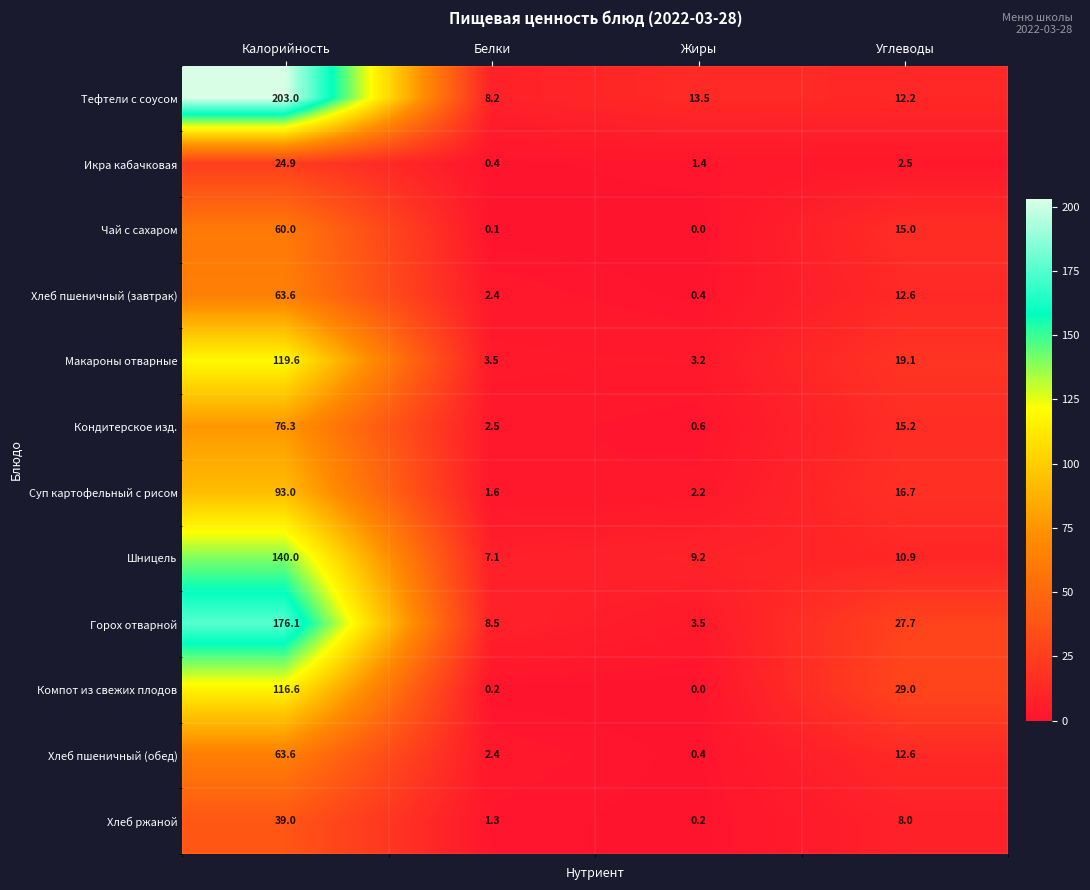

What is the difference between the maximum and second lowest values in the Суп картофельный с рисом series?

90.8